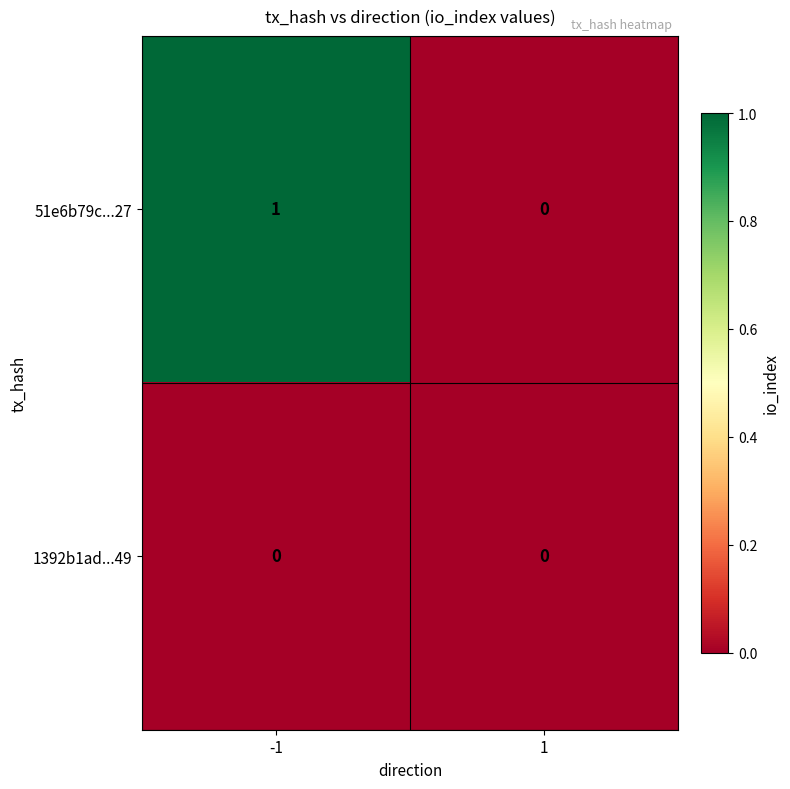

Which series has the widest spread of values?

51e6b79c...27